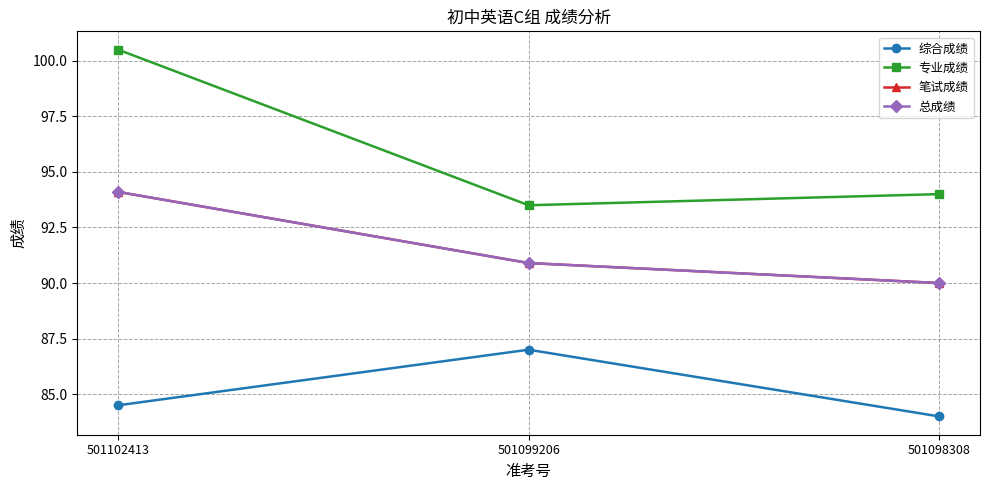

How many lines are shown in the chart?

4